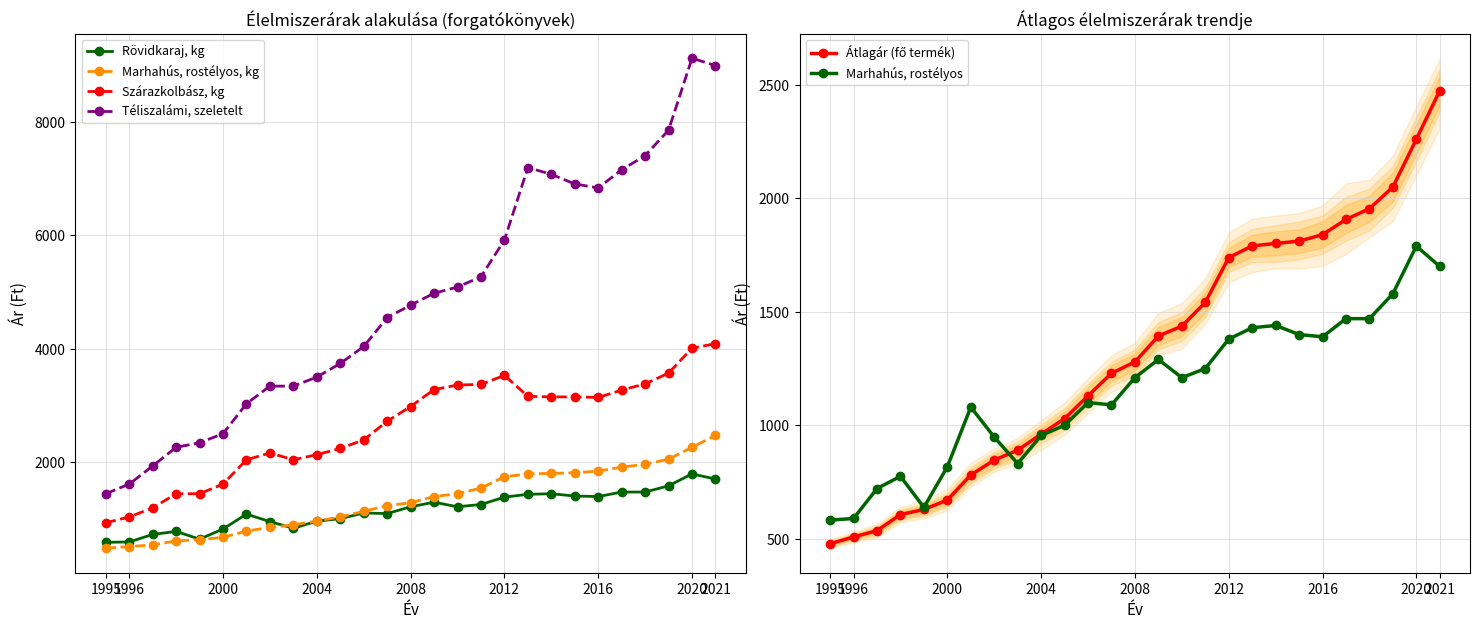

What is the value of the Marhahús, rostélyos point at the 2nd from the left?

589.0